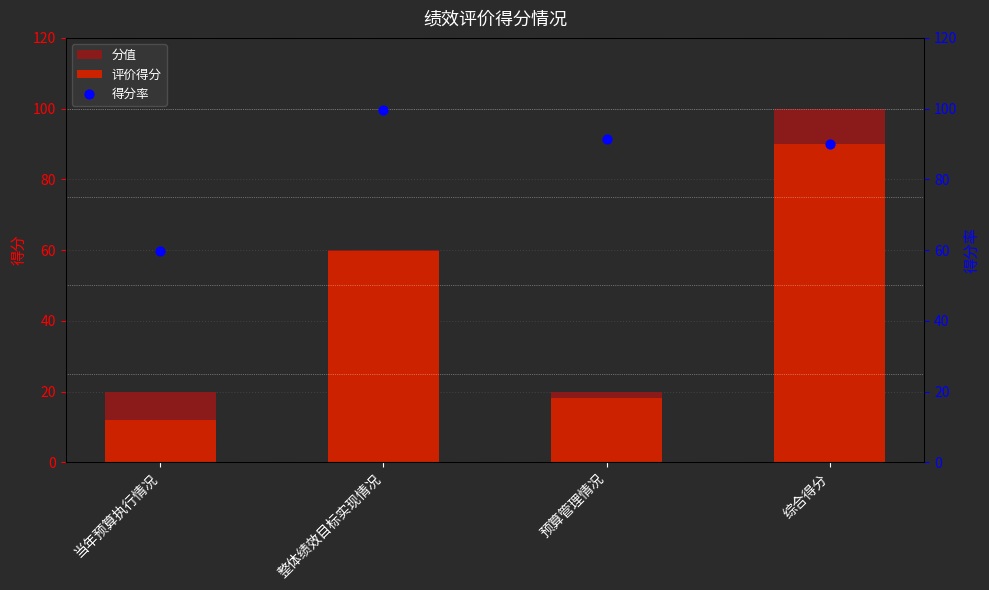

Which series contains the lowest Y value?

评价得分